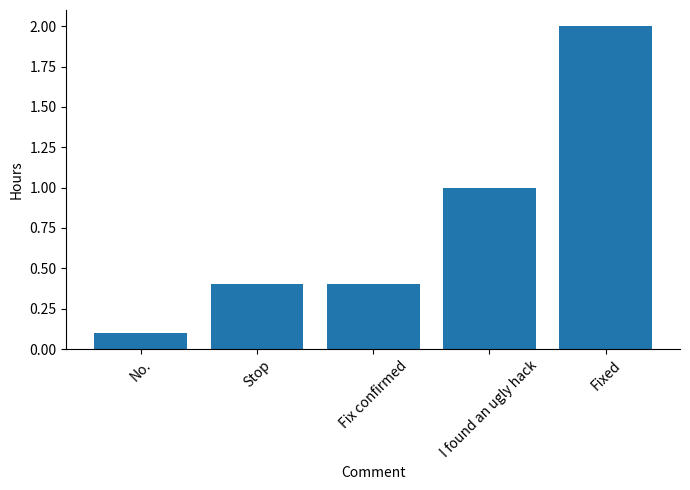

Does the chart contain stacked bars?

No